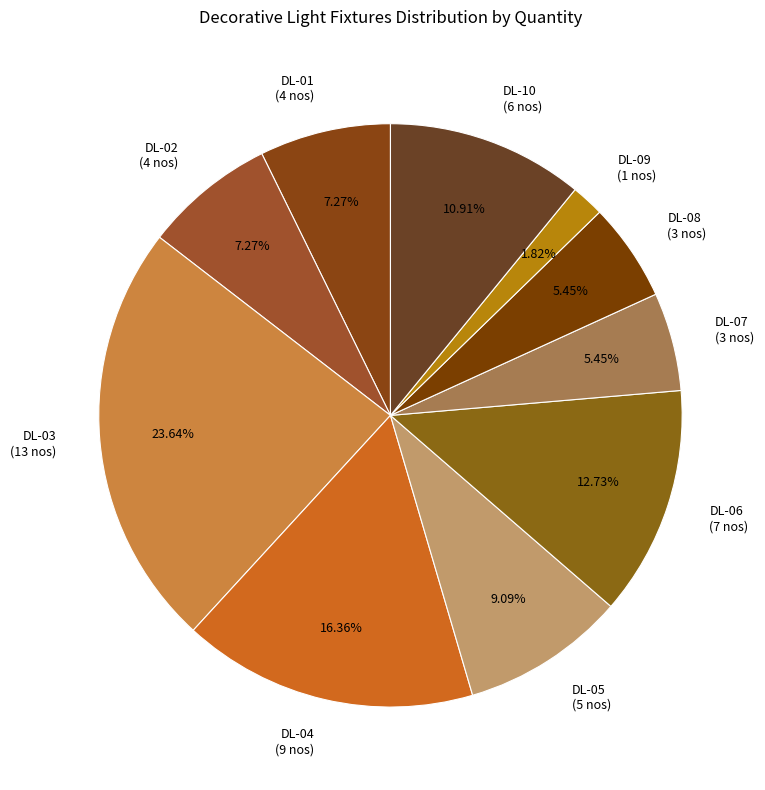

What percentage is the DL-10 slice, to the nearest percent?

11%